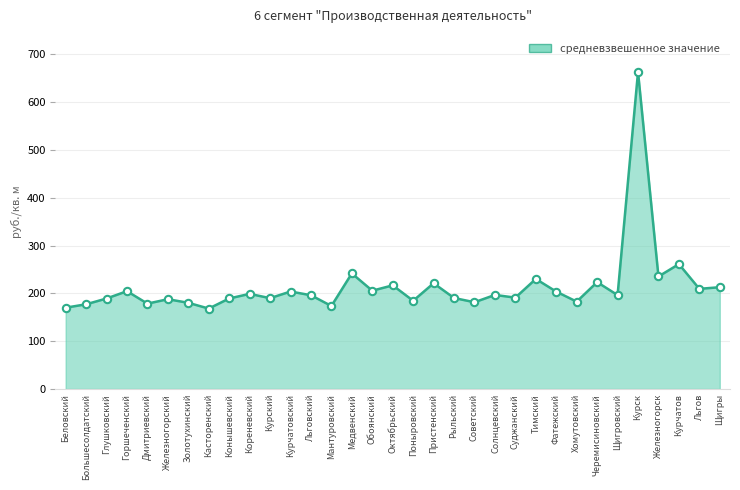

Approximately how many times larger is the value at Льговский compared to Тимский?

0.9